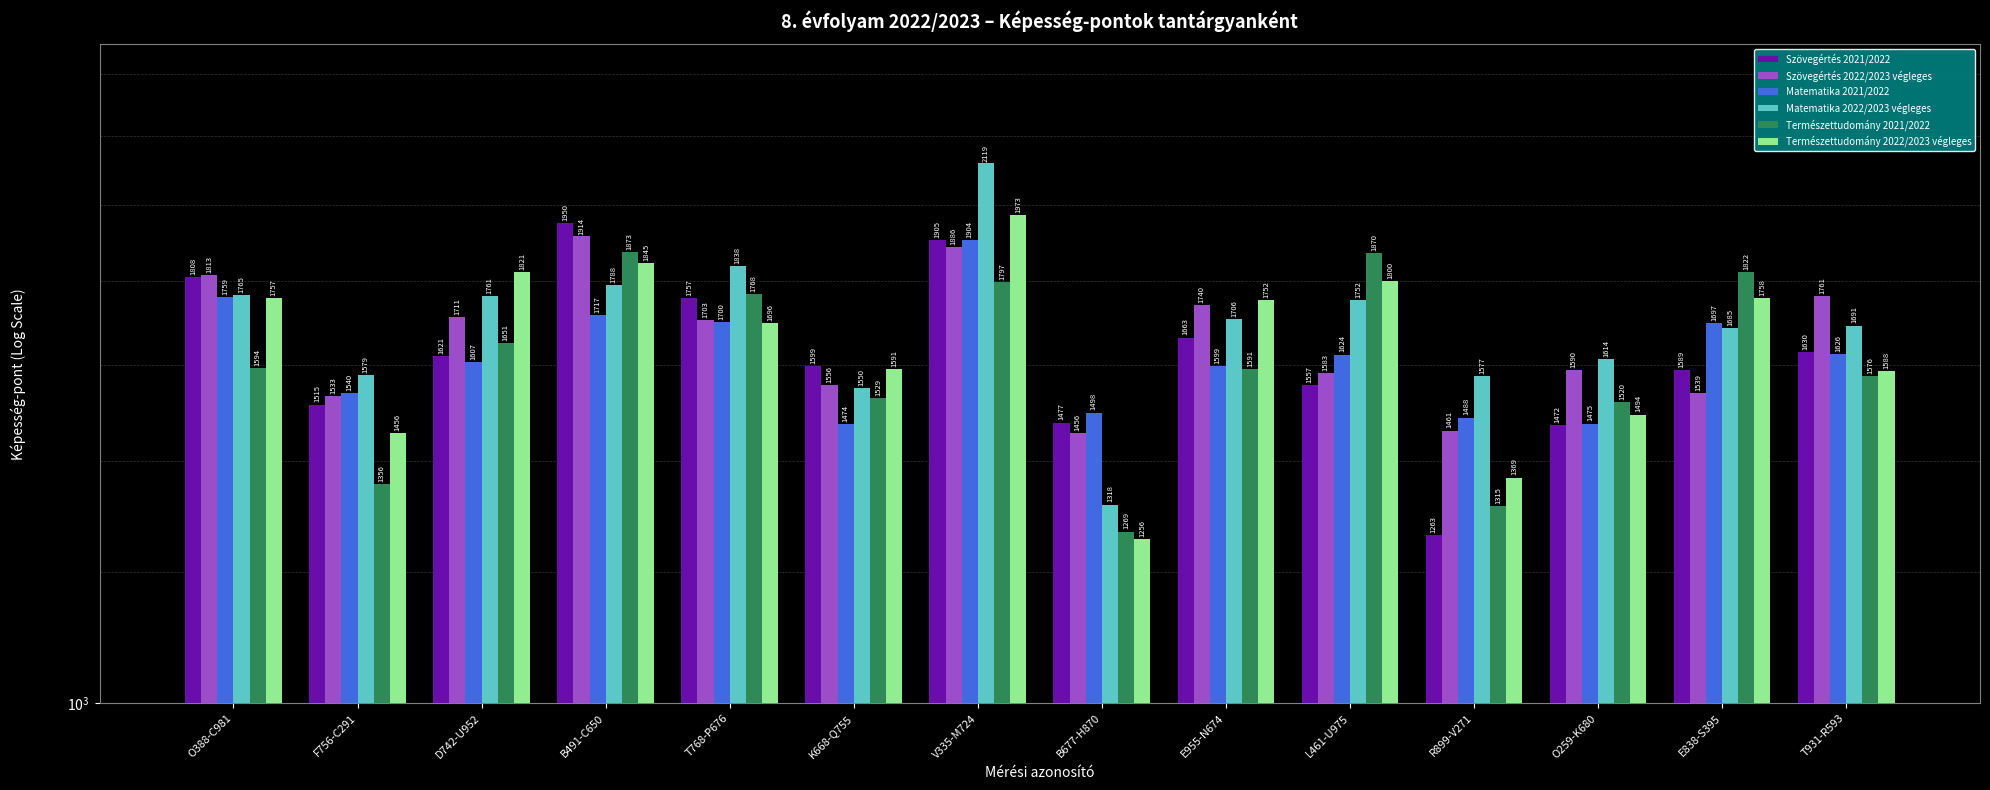

Reading left to right, what are all the values shown in this chart?

Szövegértés 2021/2022: 1808	1515	1621	1950	1757	1599	1905	1477	1663	1557	1263	1472	1589	1630
Szövegértés 2022/2023 végleges: 1813	1533	1711	1914	1703	1556	1886	1456	1740	1583	1461	1590	1539	1761
Matematika 2021/2022: 1759	1540	1607	1717	1700	1474	1904	1498	1599	1624	1488	1475	1697	1626
Matematika 2022/2023 végleges: 1765	1579	1761	1788	1838	1550	2119	1318	1706	1752	1577	1614	1685	1691
Természettudomány 2021/2022: 1594	1356	1651	1873	1768	1529	1797	1269	1591	1870	1315	1520	1822	1576
Természettudomány 2022/2023 végleges: 1757	1456	1821	1845	1696	1591	1973	1256	1752	1800	1369	1494	1758	1588